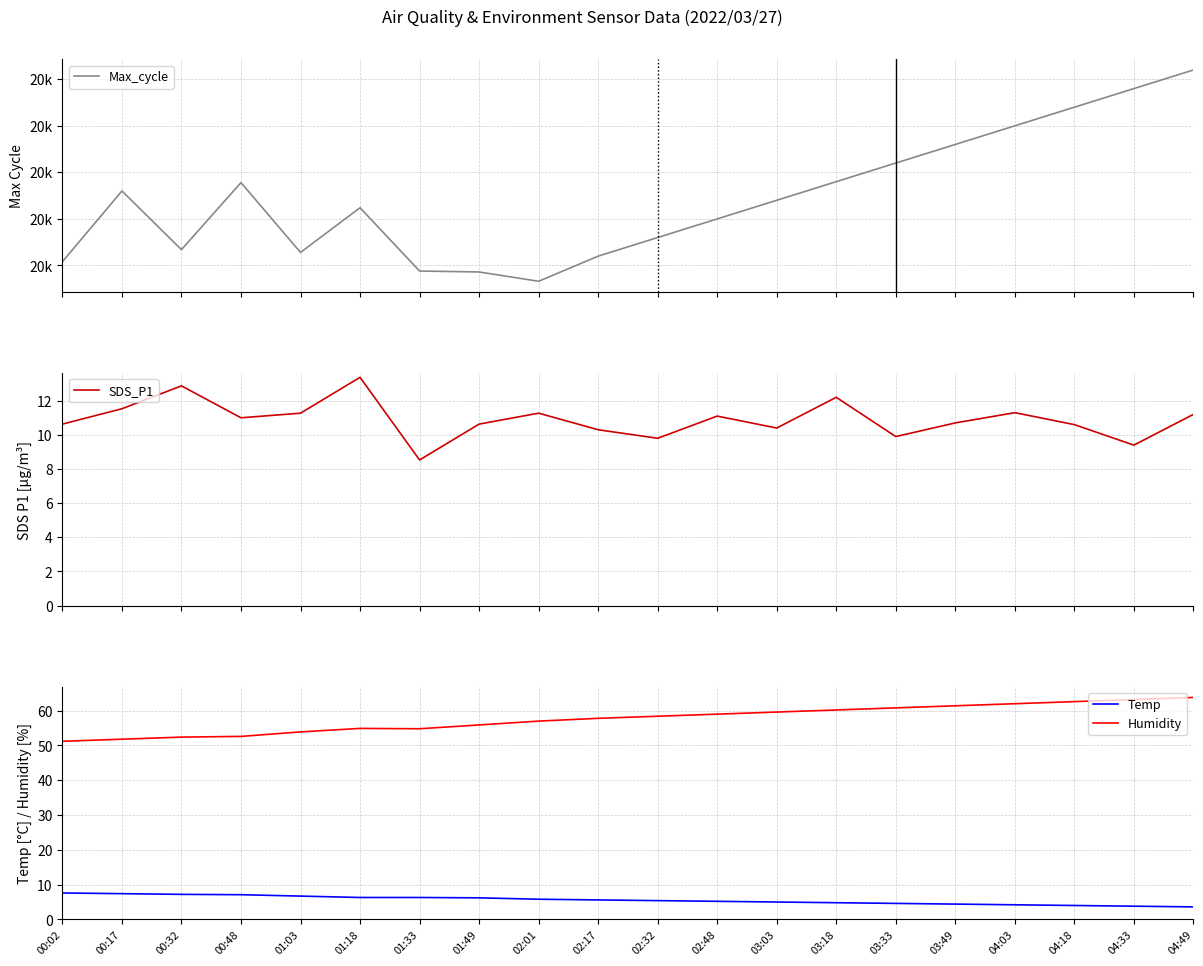

True or false: SDS_P1 and Max_cycle intersect in this chart.

False